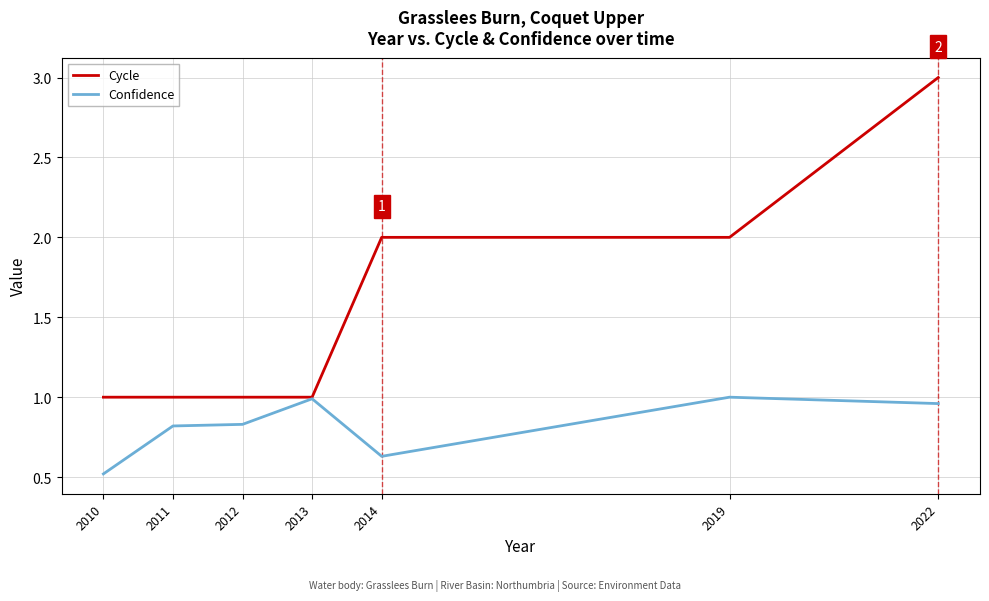

What is the difference between the maximum and second lowest values in the Confidence series?

0.4